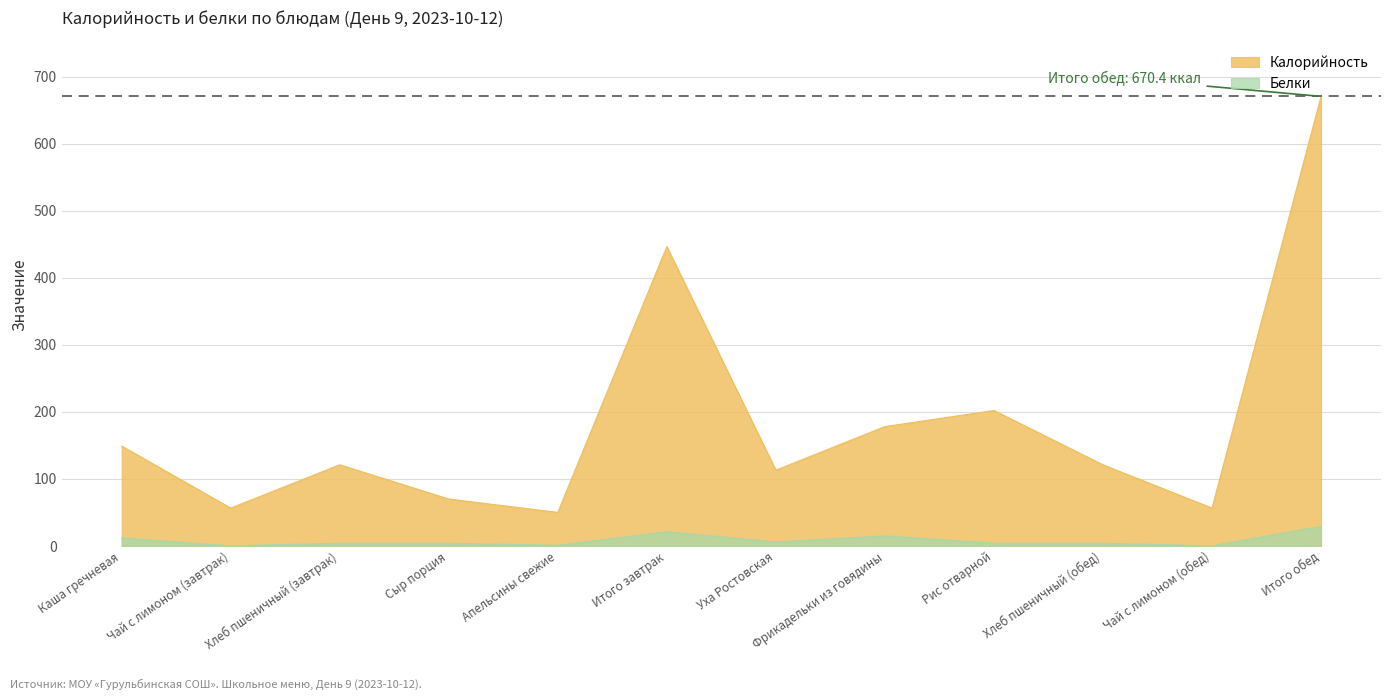

Which series has the largest total across all categories?

Калорийность